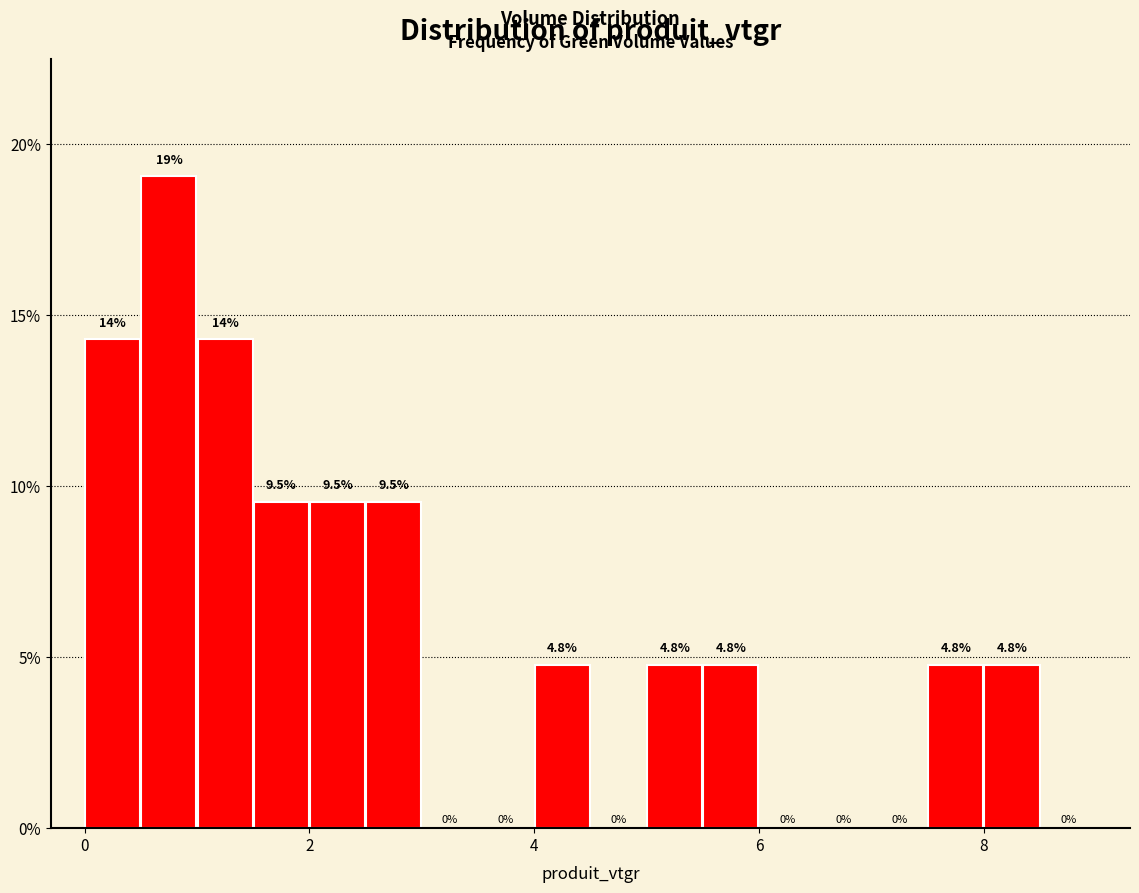

Around what value on the x-axis is the tallest bar? Give the approximate position of its centre, as read against the axis.

0.8